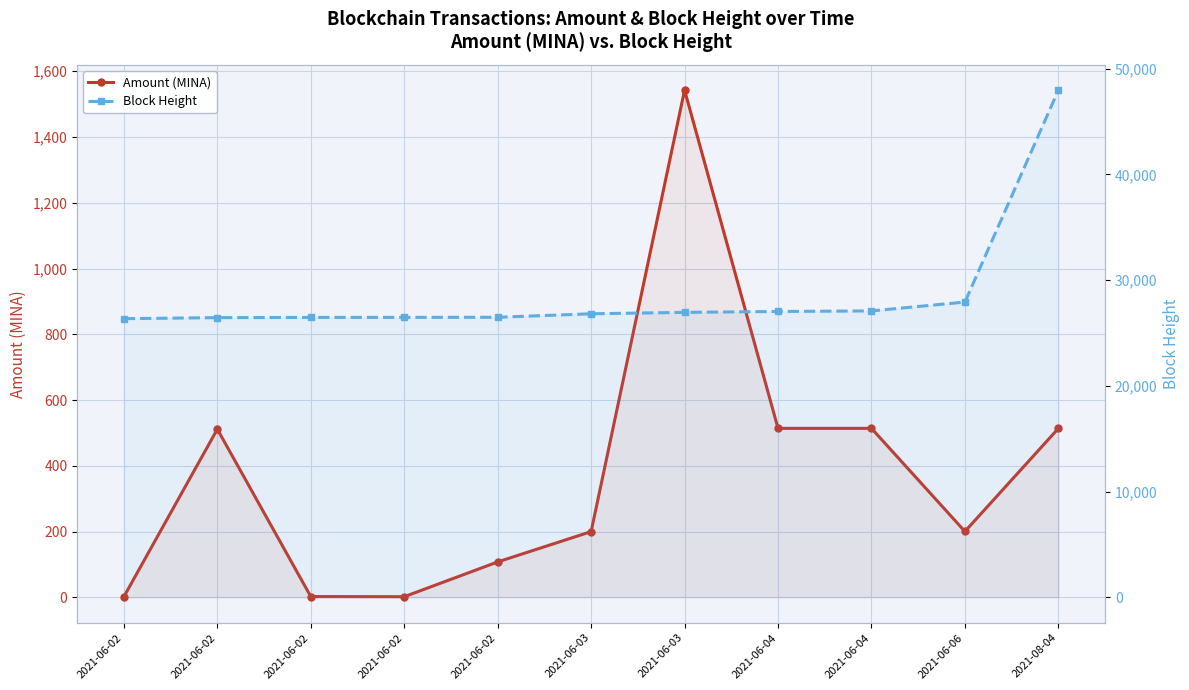

Which series has the largest total across all categories?

Block Height